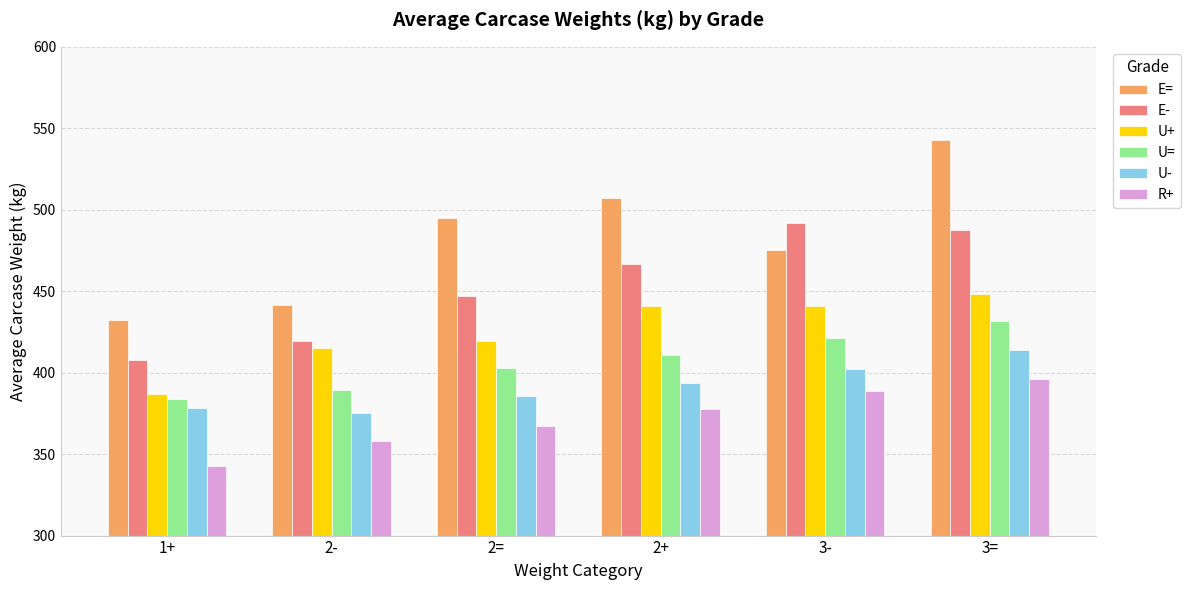

What are all the series names shown in the legend?

E=, E-, U+, U=, U-, R+